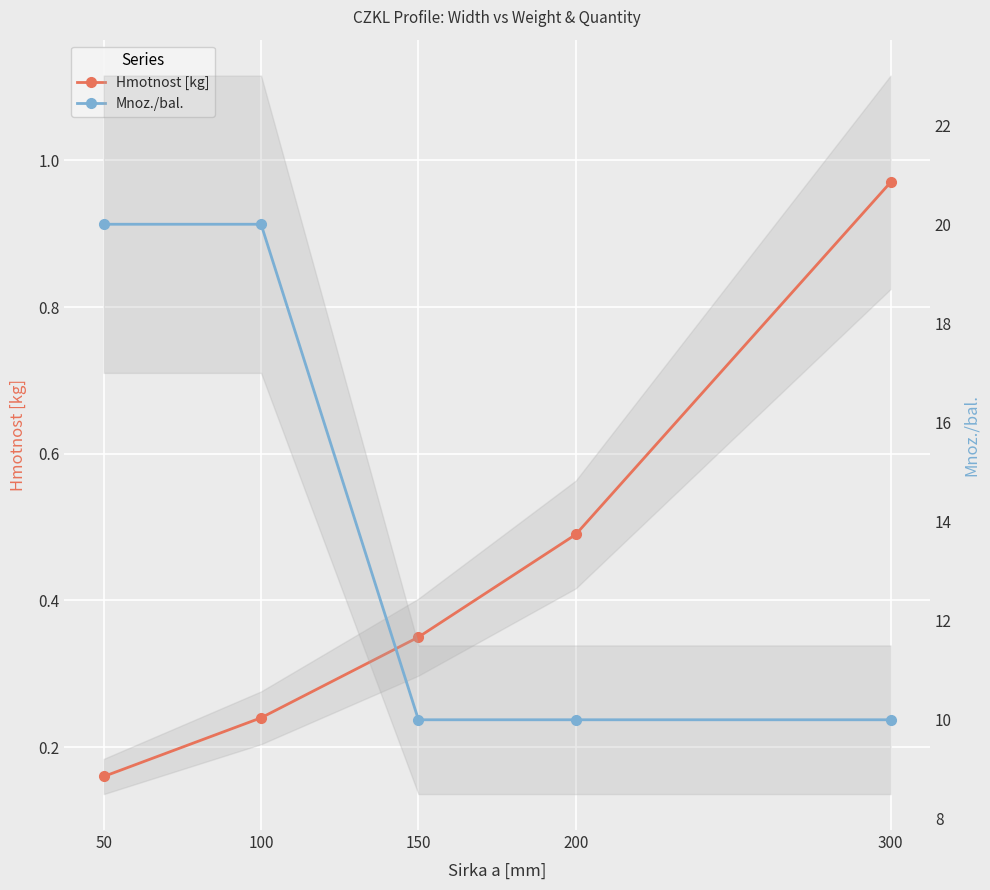

Which category has the highest value in the Mnoz./bal. series?

50